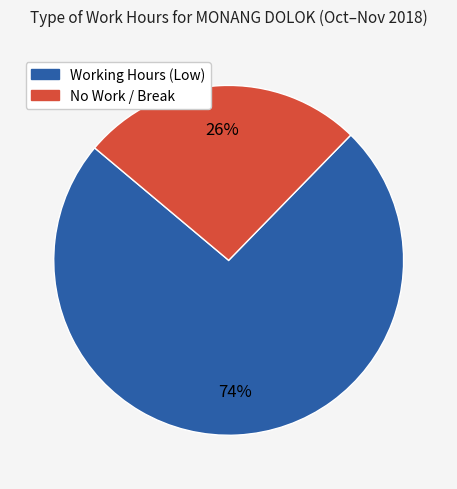

Count the number of slices in the pie.

2